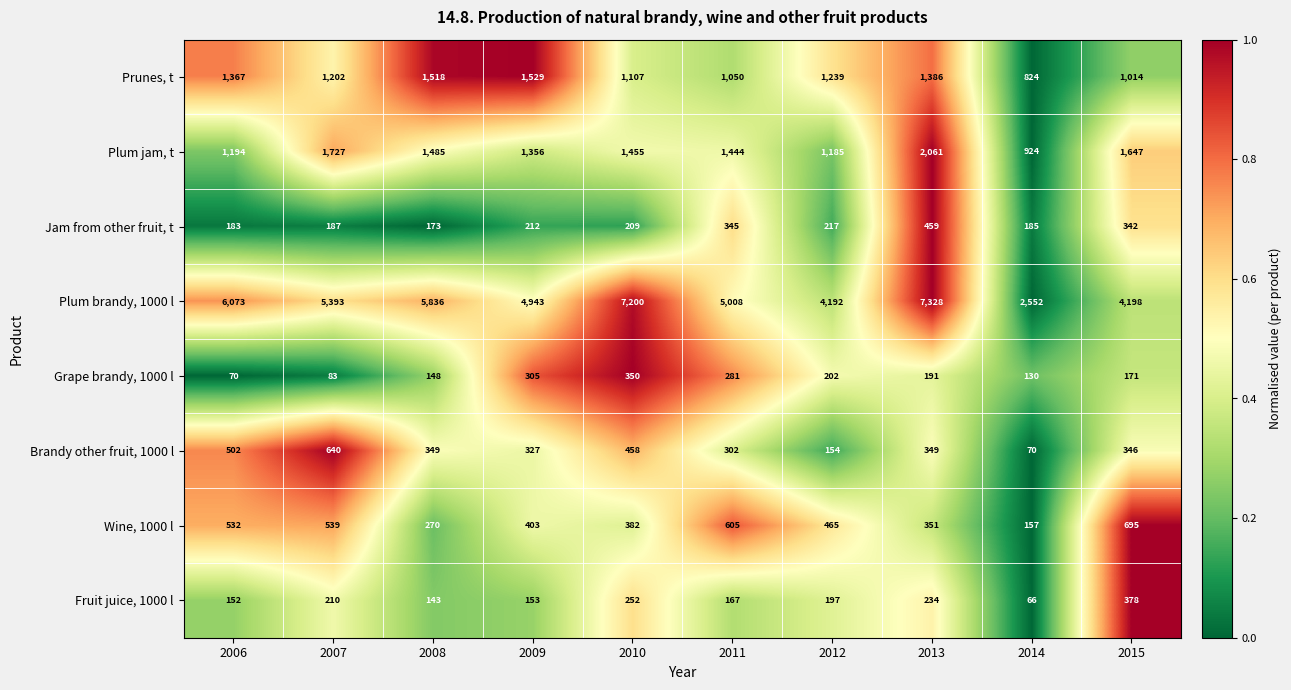

Rank the series at 2010 from lowest to highest value.

Jam from other fruit, t, Fruit juice, 1000 l, Grape brandy, 1000 l, Wine, 1000 l, Brandy other fruit, 1000 l, Prunes, t, Plum jam, t, Plum brandy, 1000 l